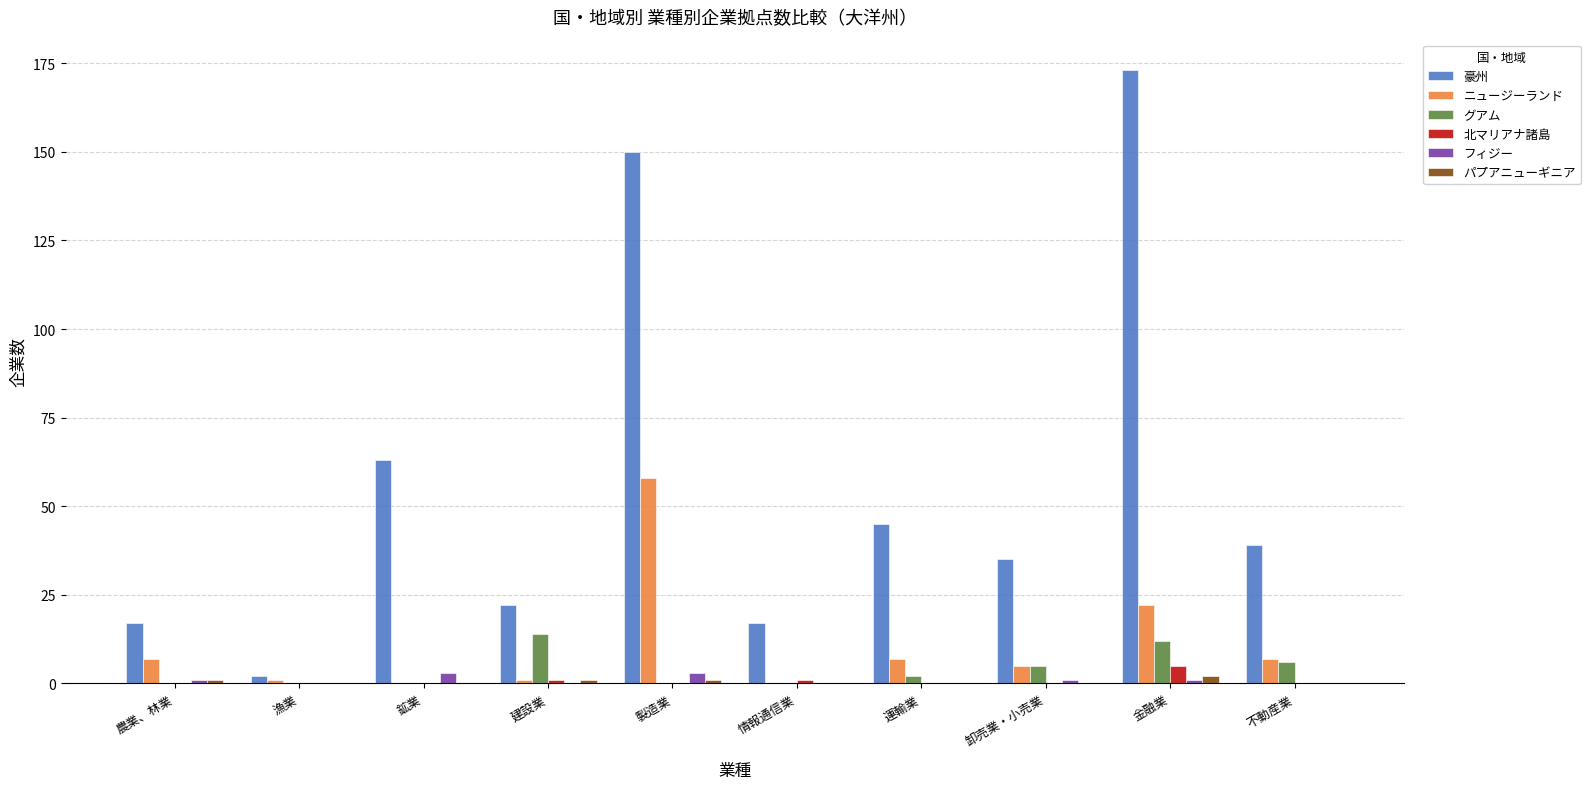

Between 漁業 and 卸売業・小売業, which series saw the biggest shift?

豪州